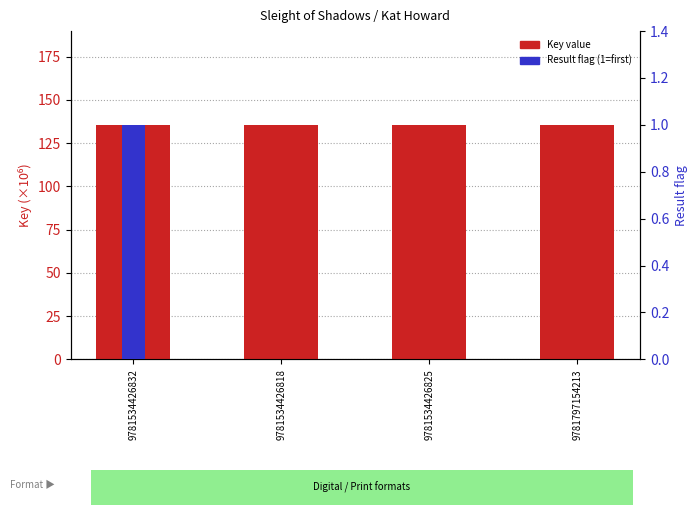

At which category is the sum across all series the highest?

9781534426832